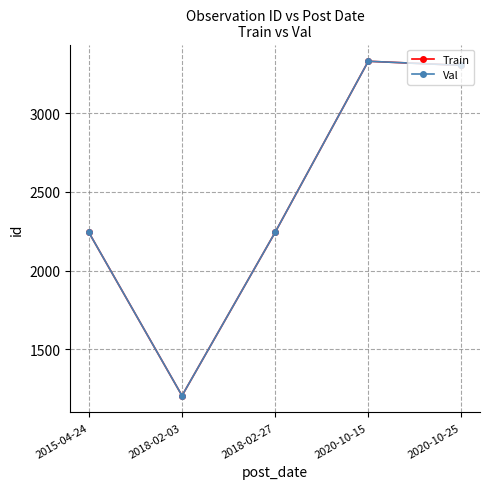

What position from the left is 2018-02-27?

3